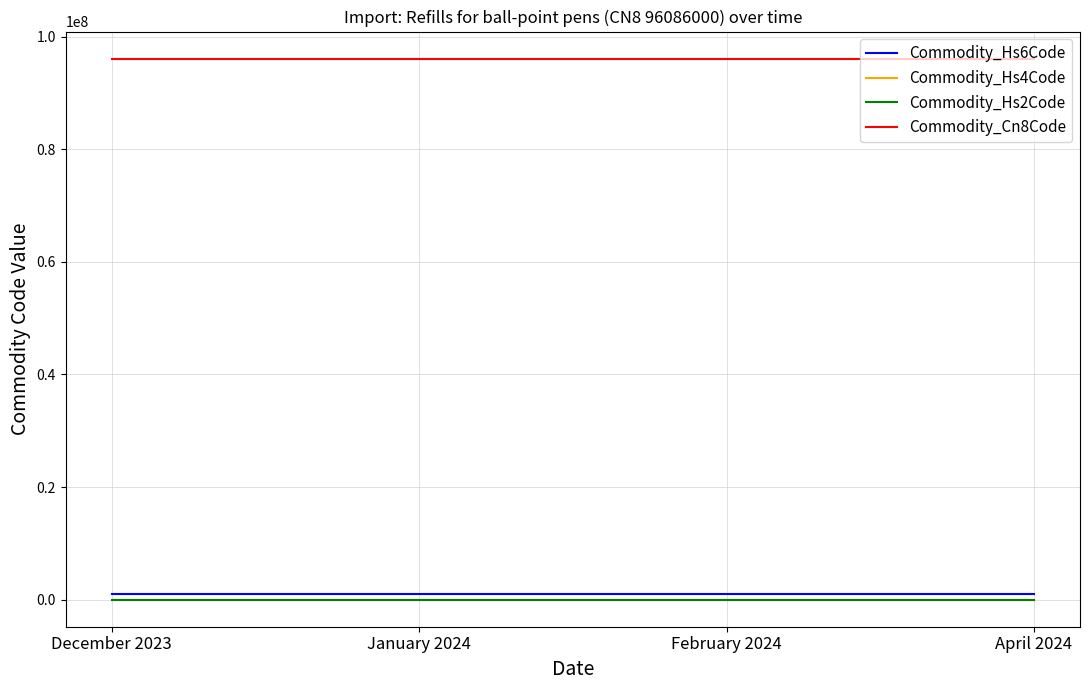

What value does the Commodity_Cn8Code series have at April 2024?

96086000